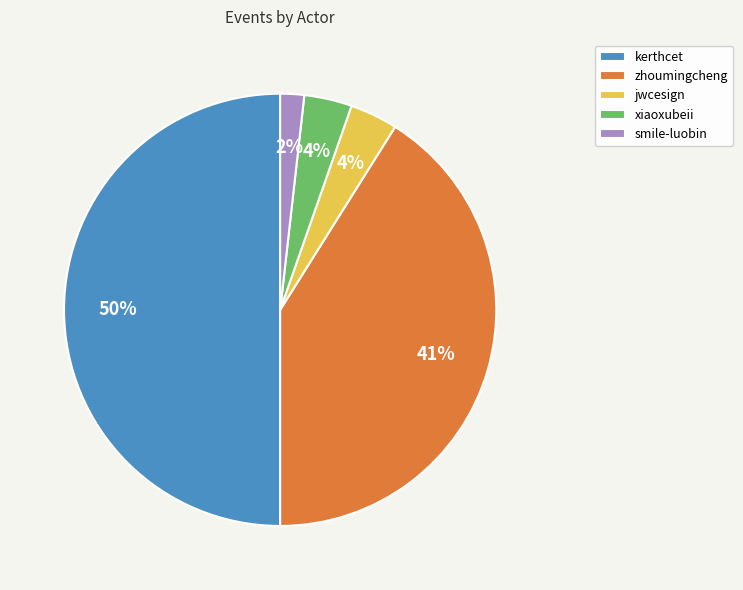

Which slice is the smallest?

smile-luobin